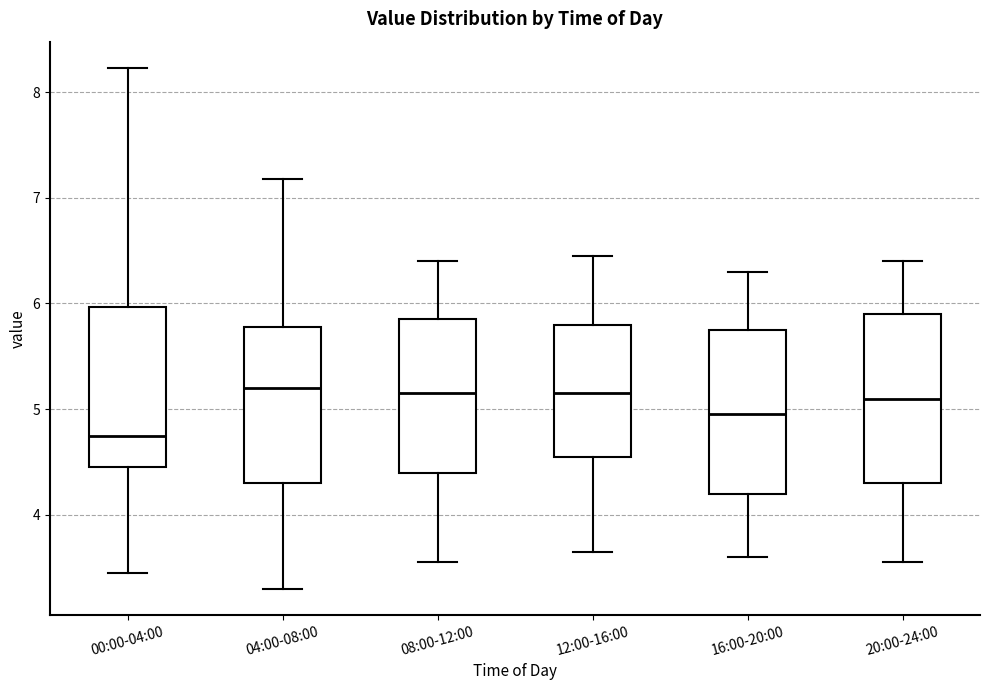

Reading left to right, read every box against the y-axis: the position of its median line, the range the box covers, and the ends of its whiskers. The values are not printed on the chart, so give them approximately, as read against the axis.

00:00-04:00: median 4.8, box 4.5 to 6.0, whiskers 3.5 to 8.2
04:00-08:00: median 5.2, box 4.3 to 5.8, whiskers 3.3 to 7.2
08:00-12:00: median 5.2, box 4.4 to 5.9, whiskers 3.6 to 6.4
12:00-16:00: median 5.2, box 4.6 to 5.8, whiskers 3.7 to 6.5
16:00-20:00: median 5.0, box 4.2 to 5.8, whiskers 3.6 to 6.3
20:00-24:00: median 5.1, box 4.3 to 5.9, whiskers 3.6 to 6.4